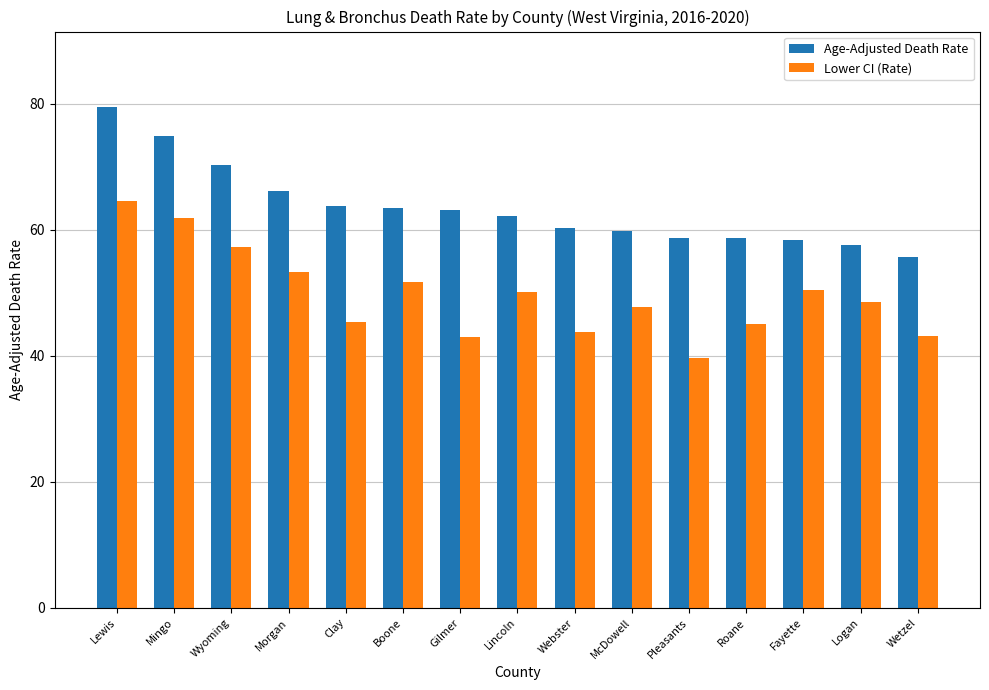

How many series are shown in this chart?

2